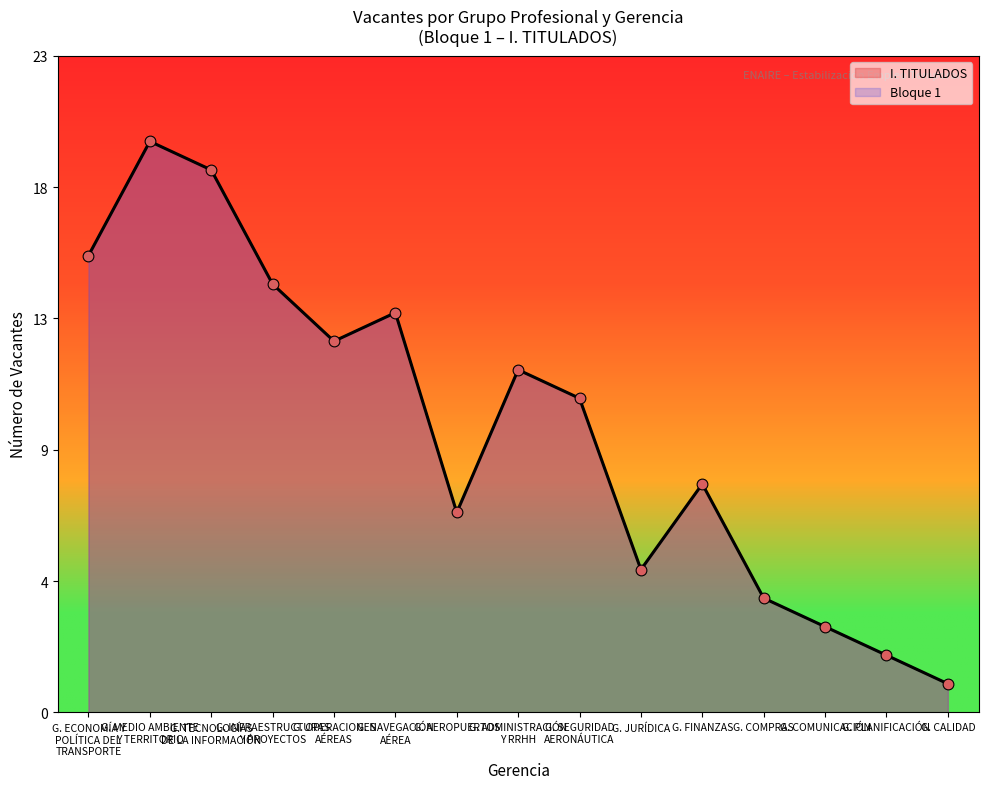

Which series has the largest total across all categories?

I. TITULADOS